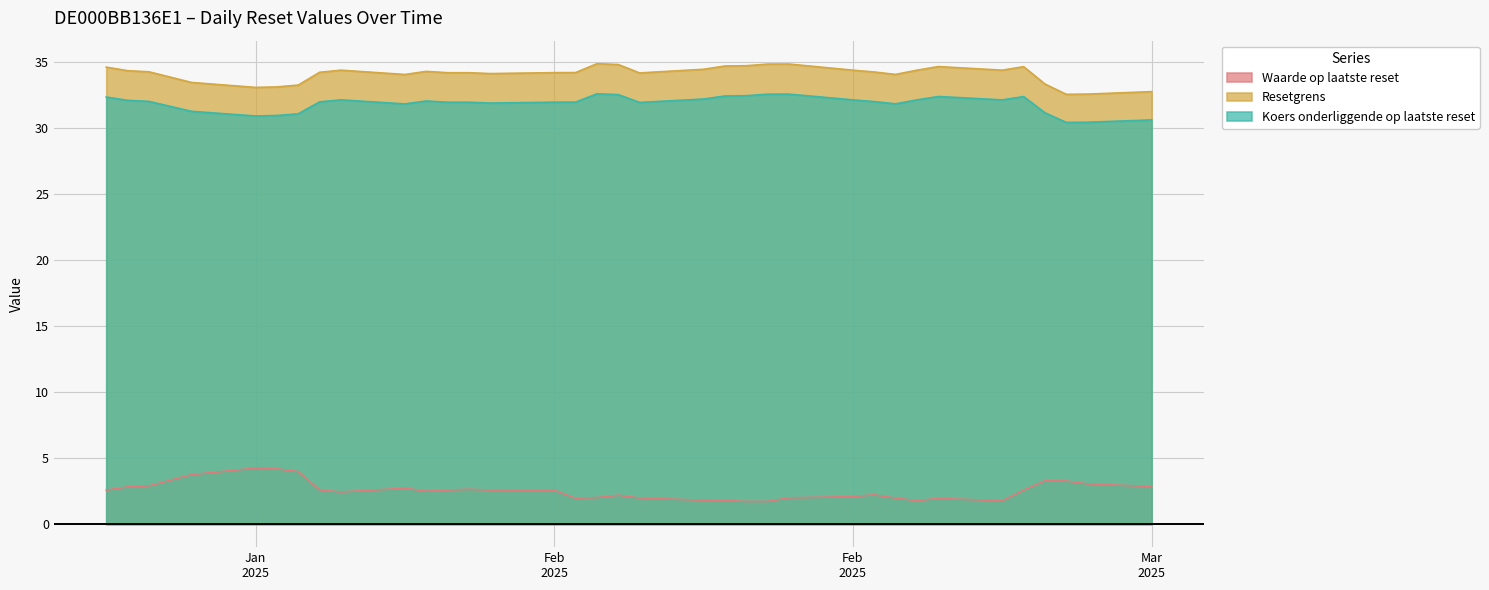

How many interior local peaks does the Resetgrens series have?

6